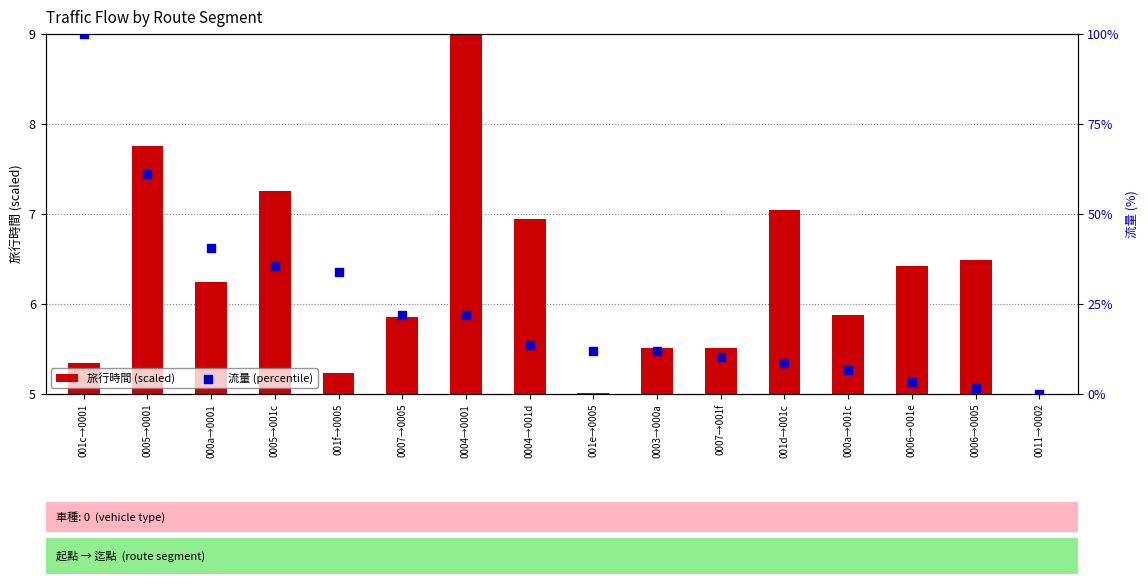

Is the value of 旅行時間 (scaled) at 001c→0001 greater than the value of 流量 (percentile) at 0005→001c?

No